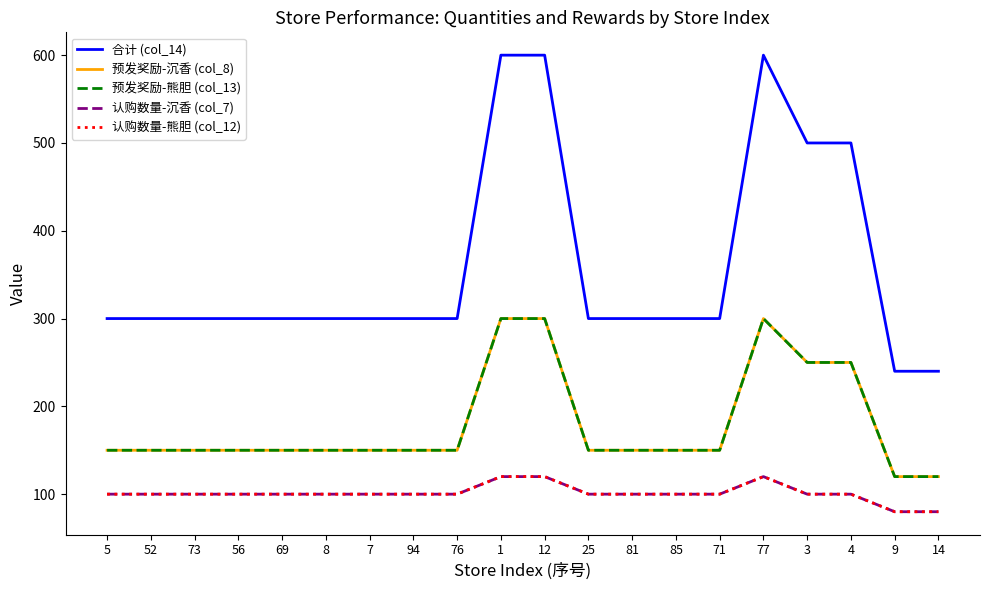

Does the chart have visible grid lines?

No